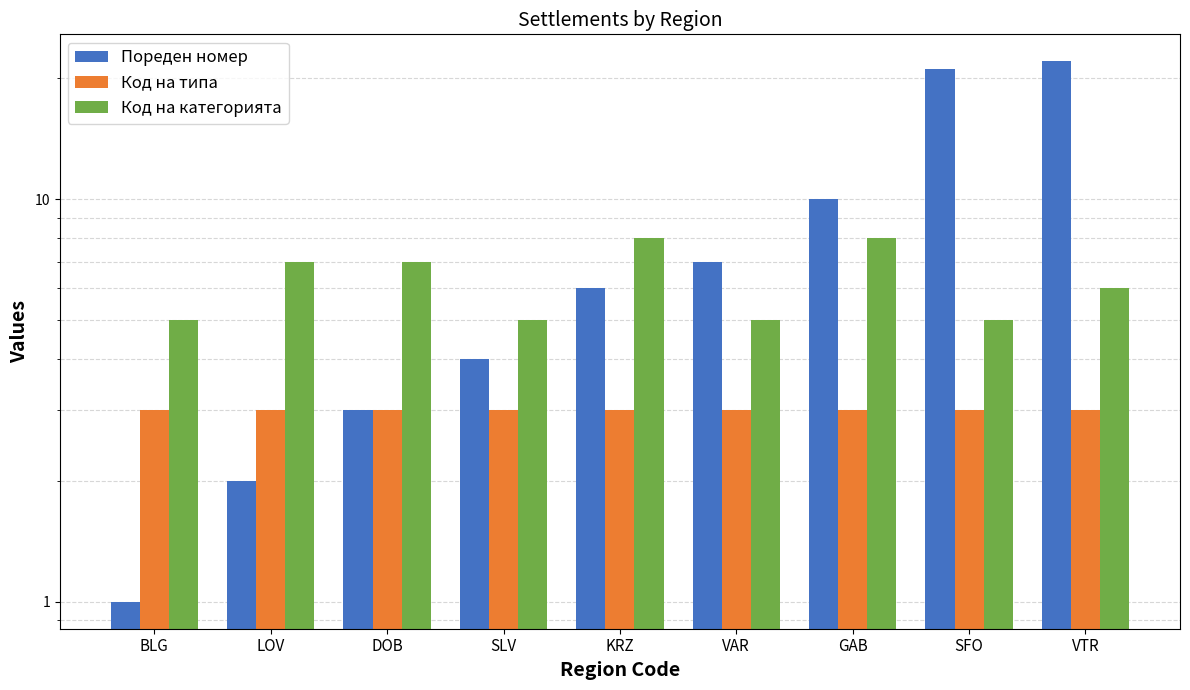

What is the maximum value for Код на типа?

3